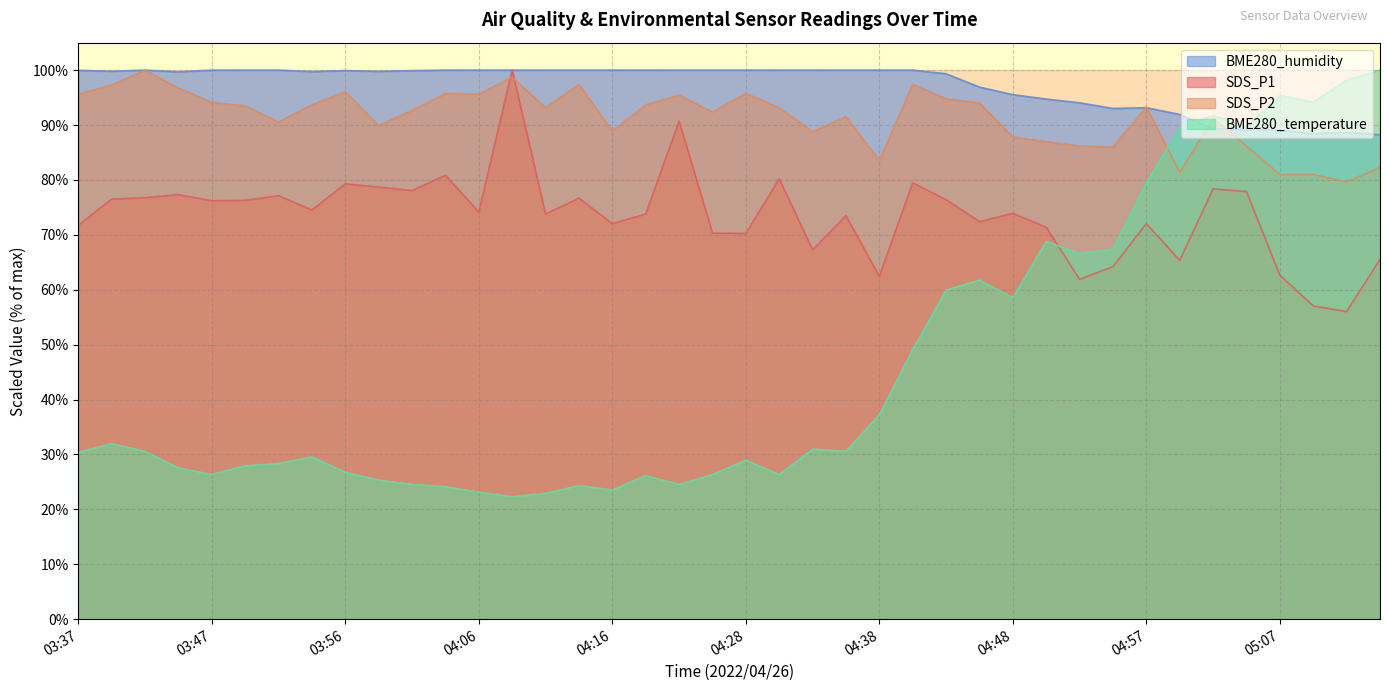

Where is the first local maximum for SDS_P2?

03:42